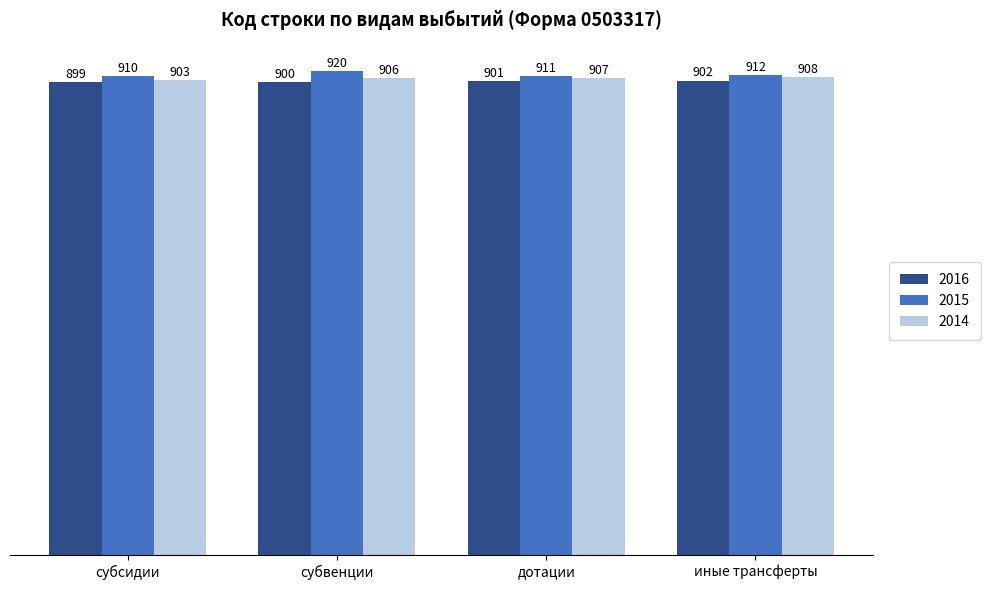

The value of 2015 at иные трансферты is 912. True or false?

True